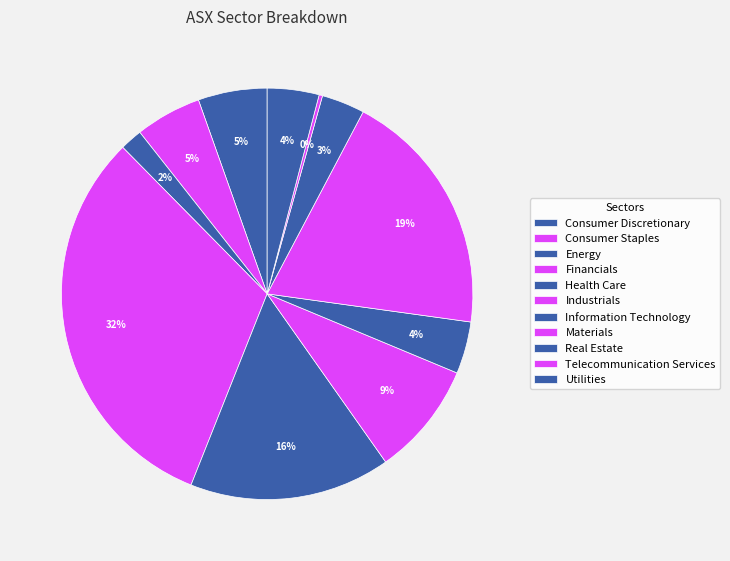

Which slice is the smallest?

Telecommunication Services